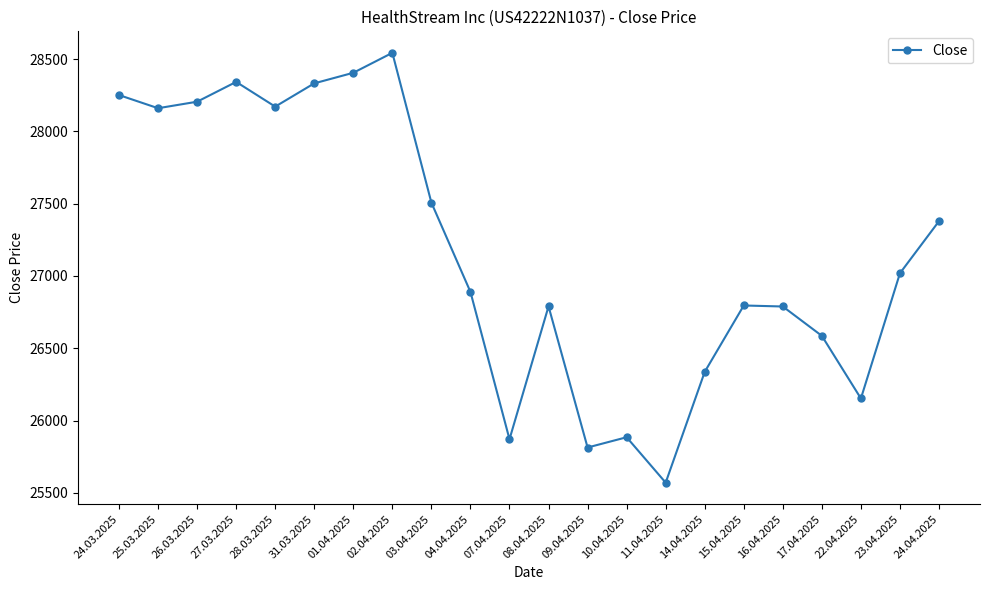

What is the difference between the values at 27.03.2025 and 31.03.2025?

10